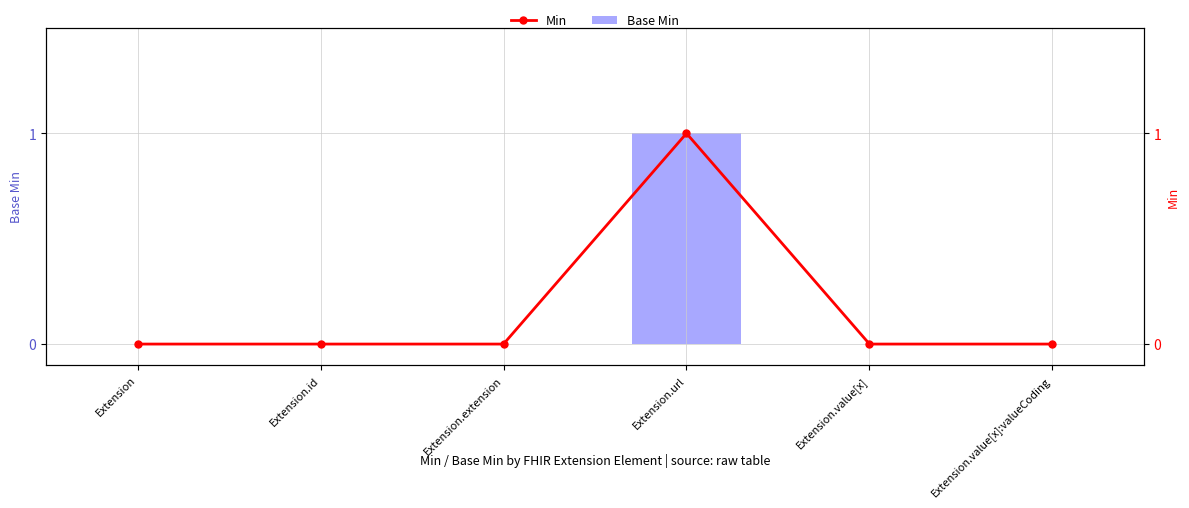

How many values in Base Min are above zero?

1